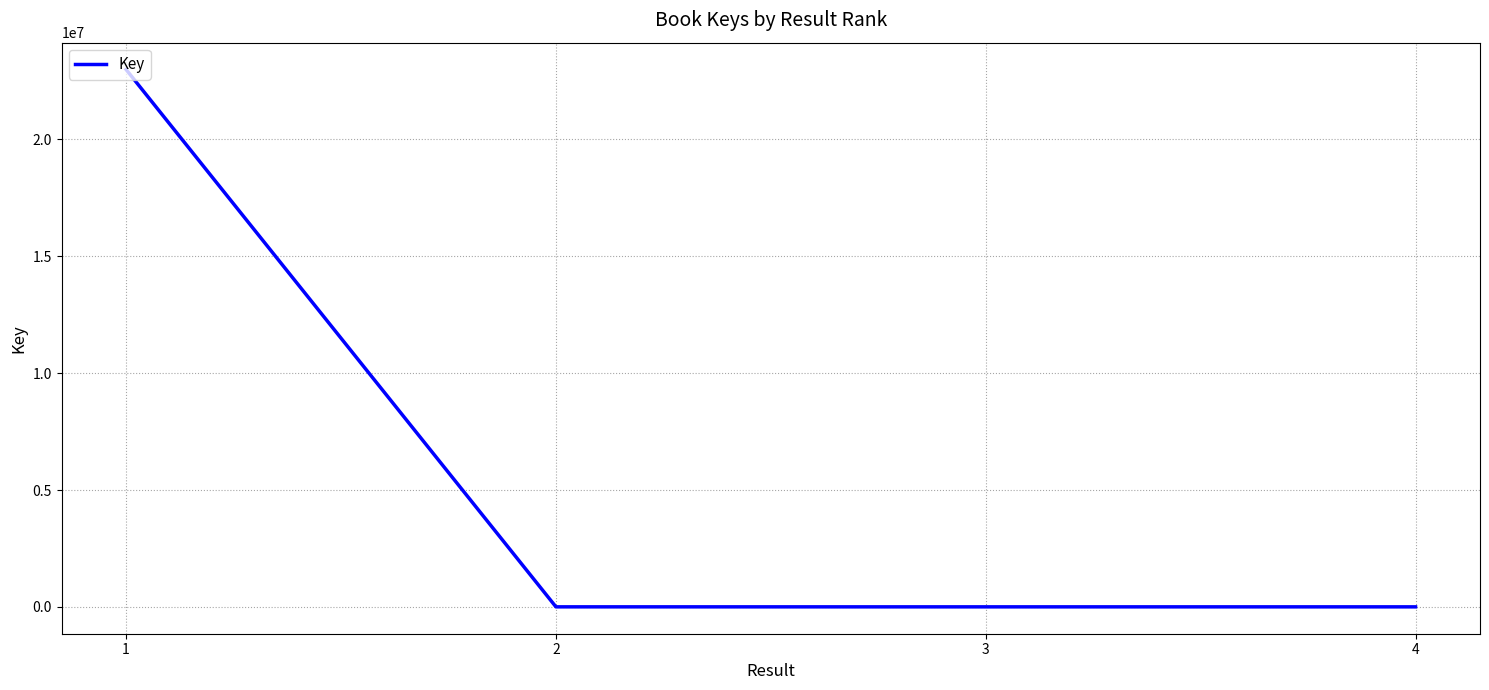

The chart shows a value of 557 at 2. True or false?

True